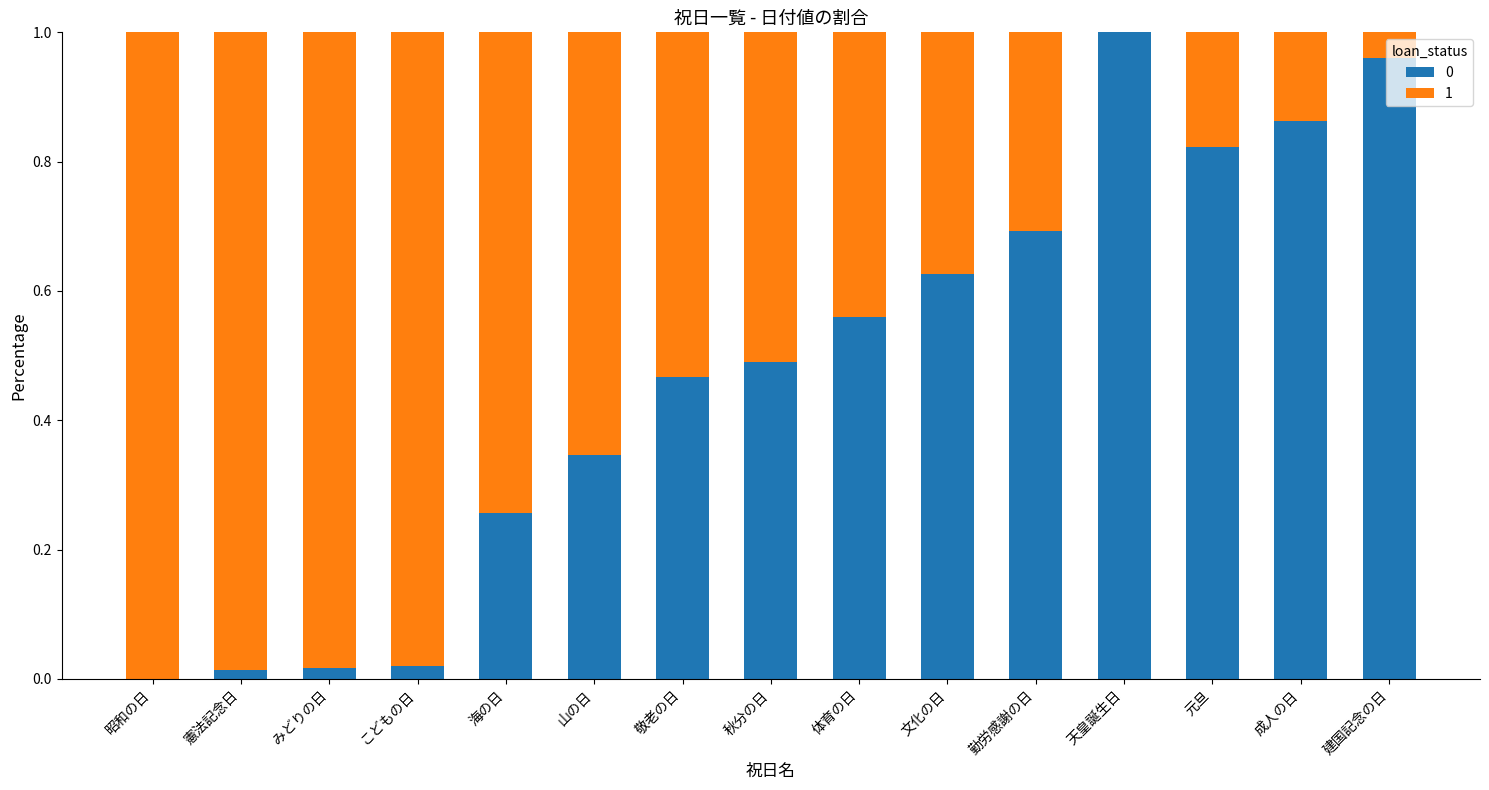

The value of 0 at 憲法記念日 is 0.0. True or false?

True